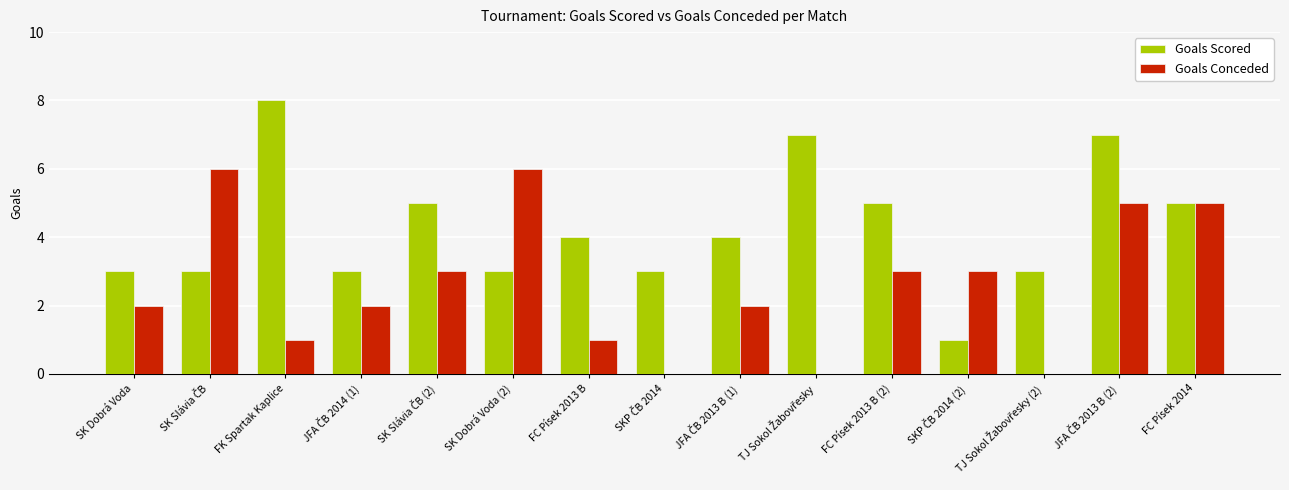

True or false: Goals Conceded has a value of 1 at FK Spartak Kaplice.

True